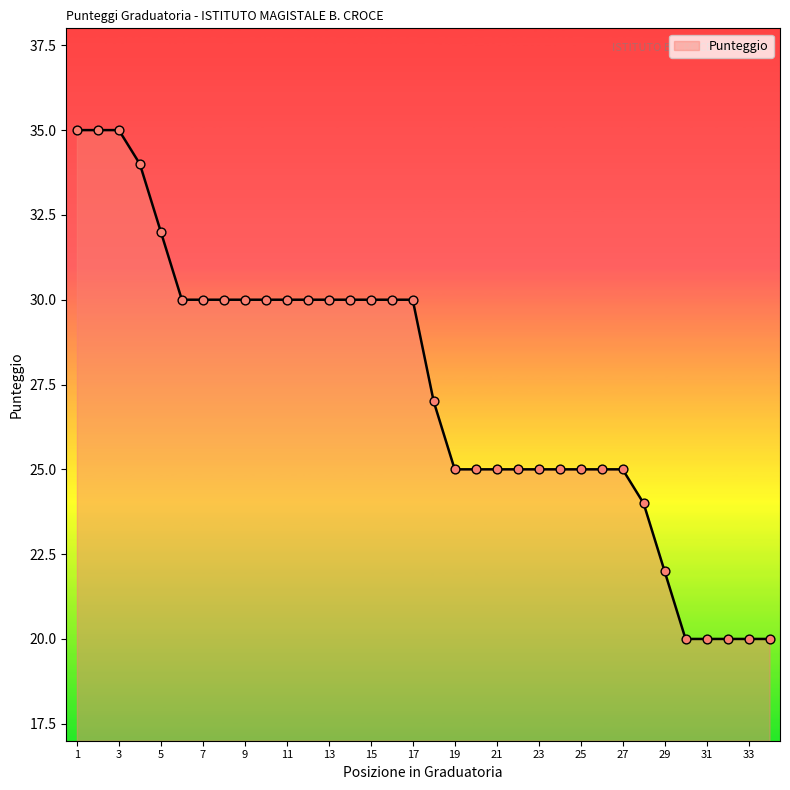

What is the maximum value shown in the chart?

35